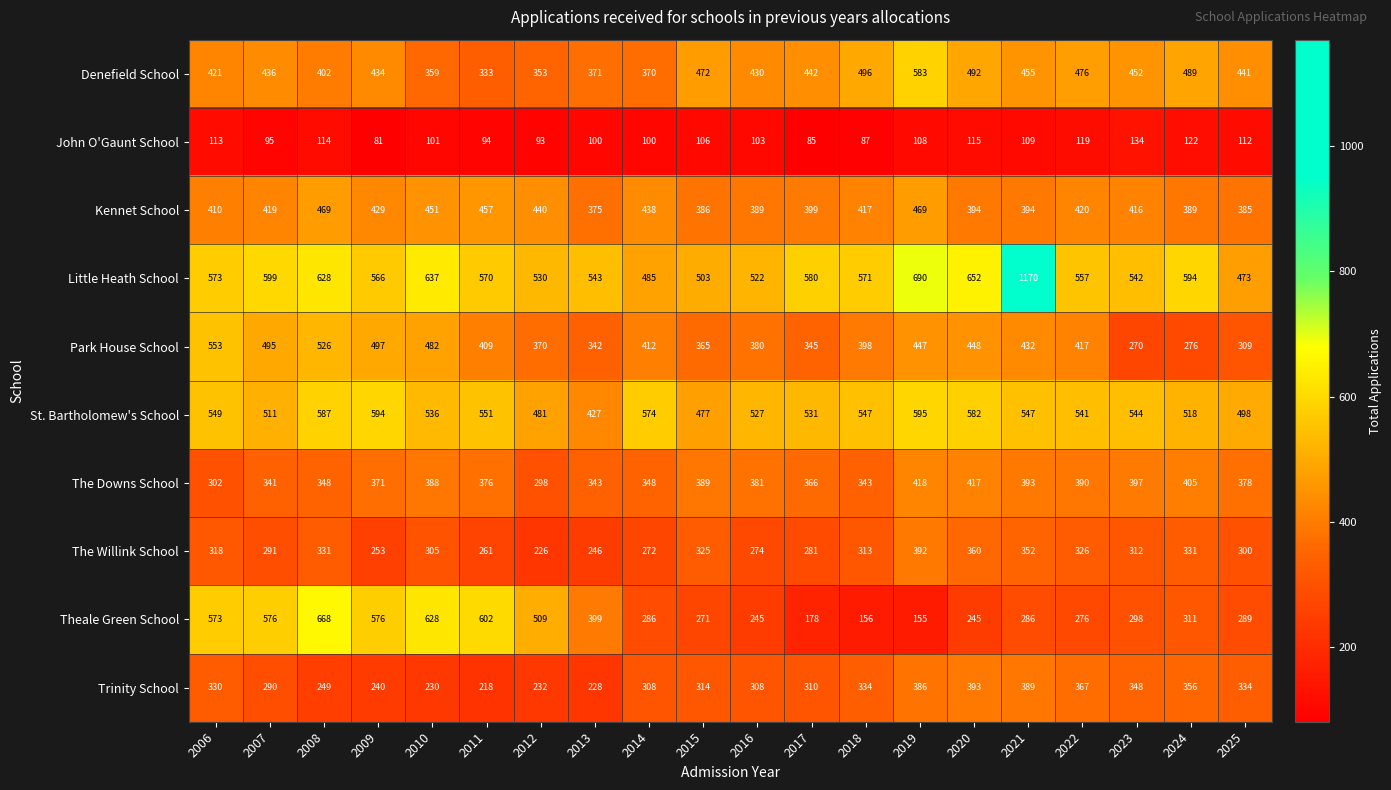

What is the difference between the highest and lowest values at 2021?

1061